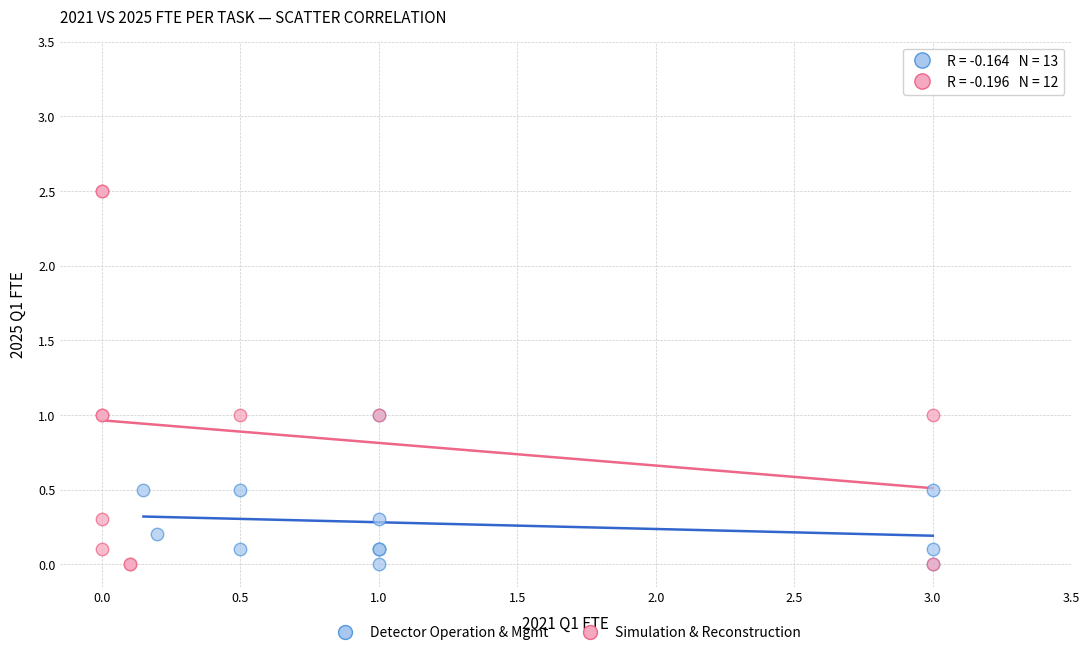

Which series contains the highest Y value?

Simulation & Reconstruction